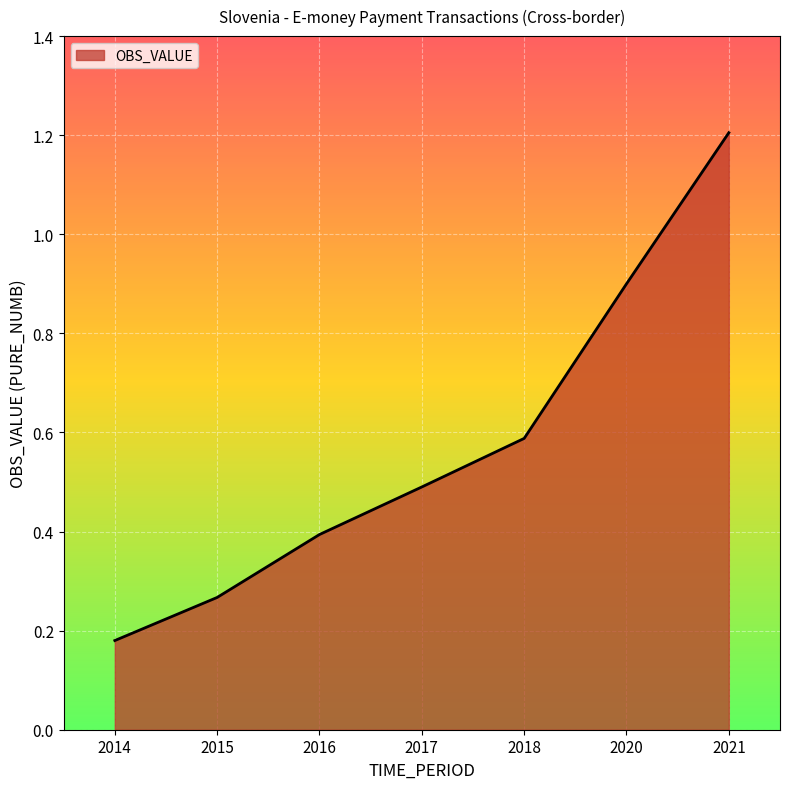

What is the sum of the values at 2021 and 2014?

1.4